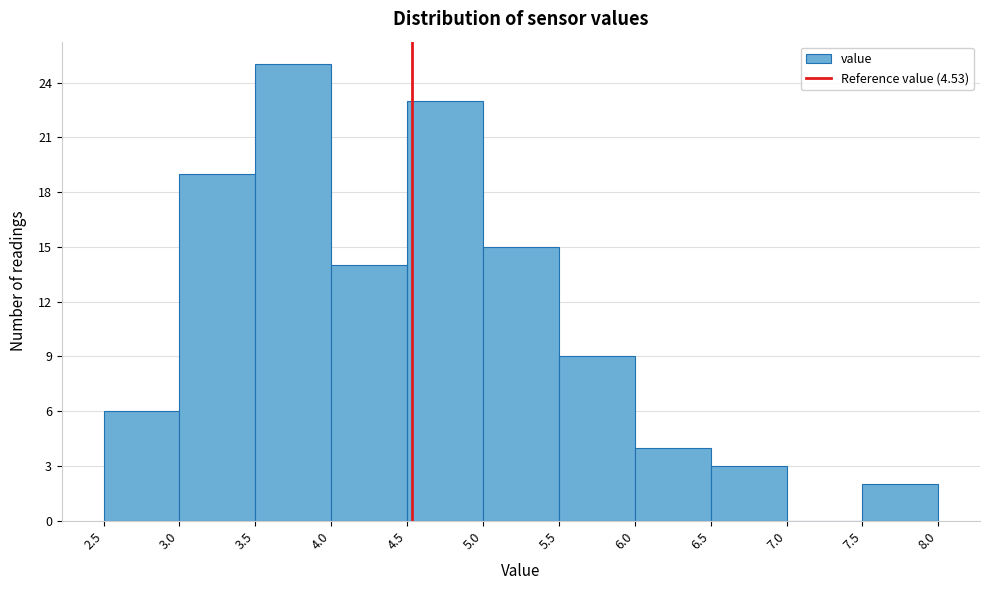

Over which range of the x-axis is the bar tallest?

3.5 to 4.0